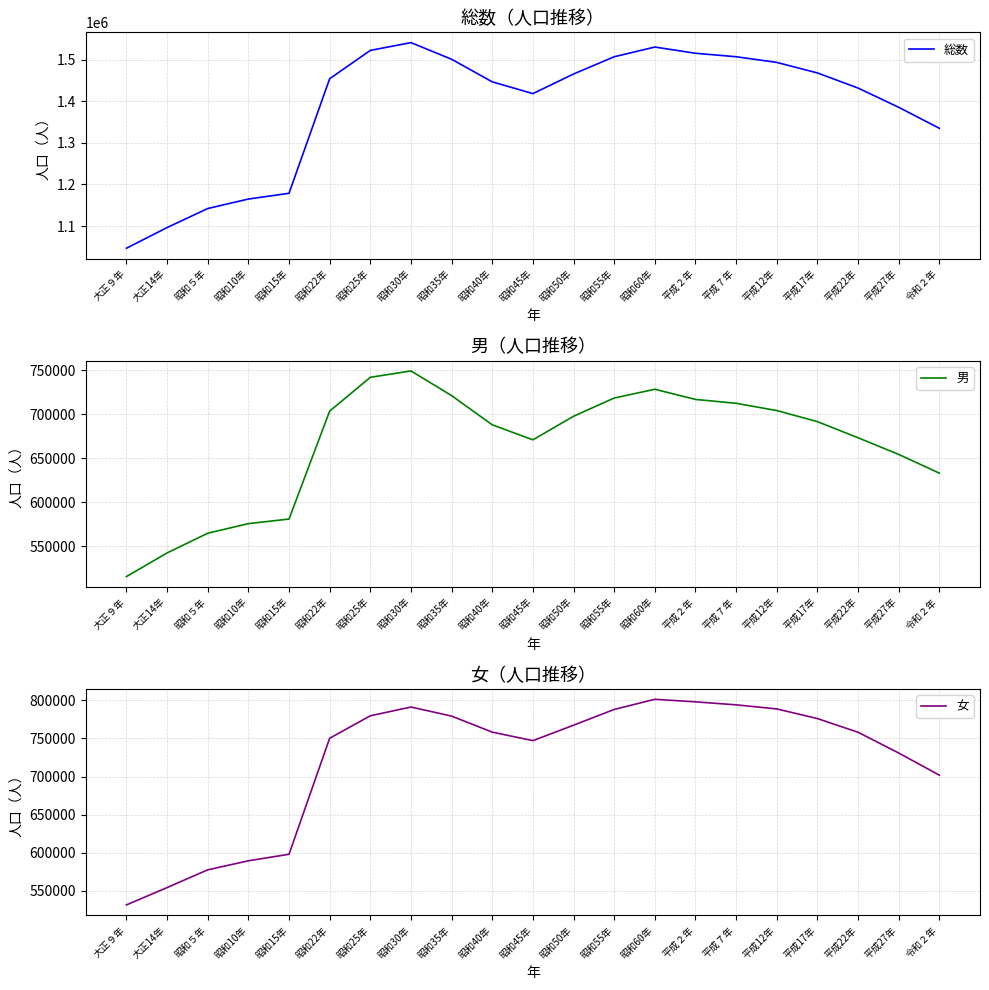

True or false: 女 and 総数 intersect in this chart.

False